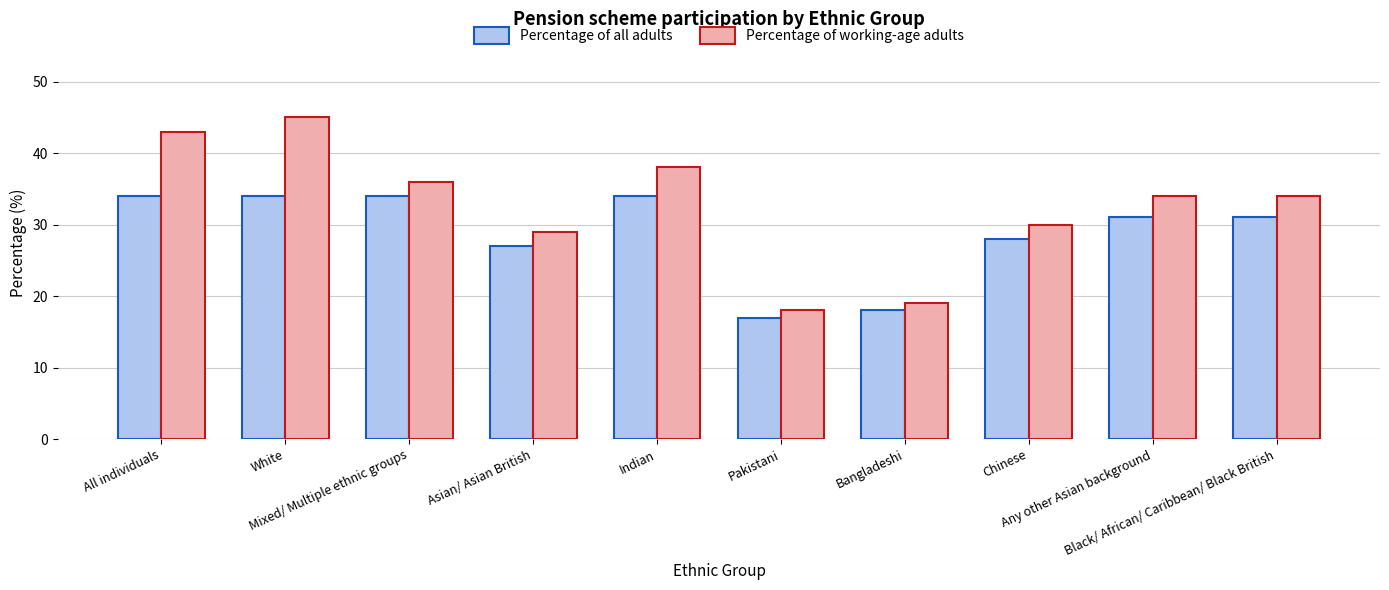

Which series changed the most between White and Any other Asian background?

Percentage of working-age adults